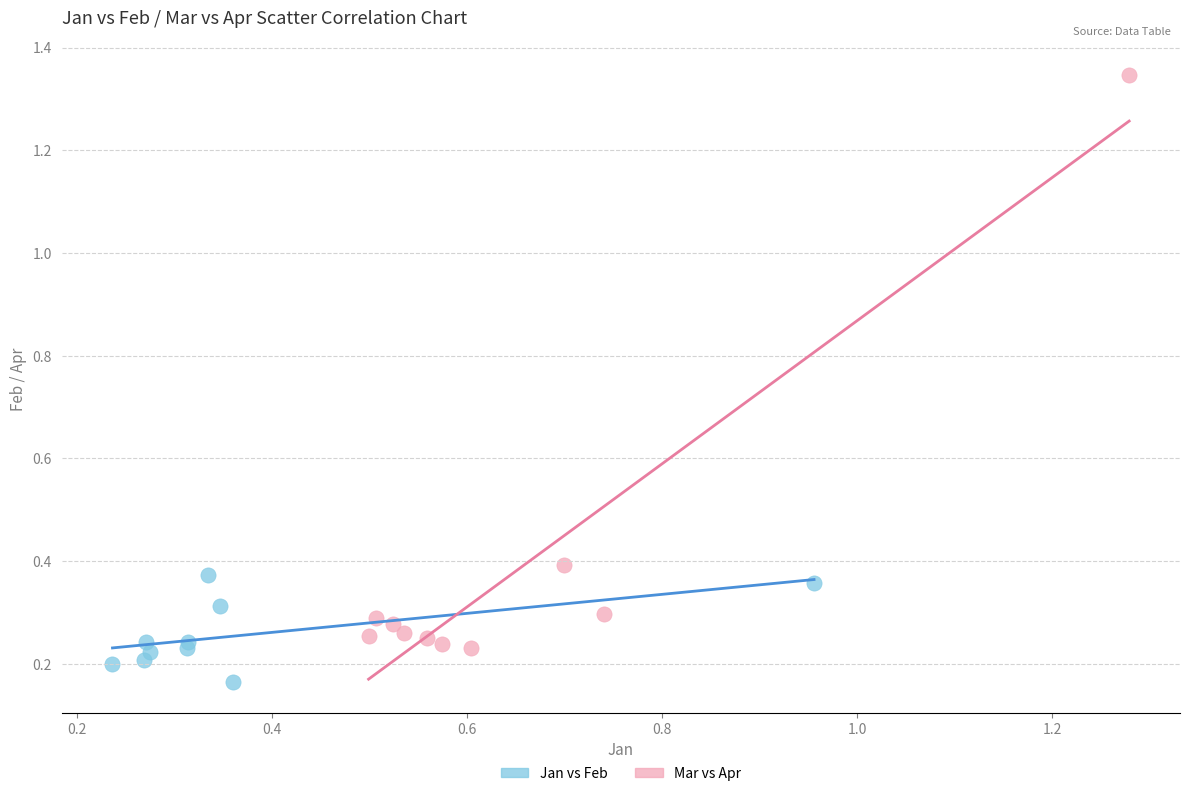

Which series contains the lowest Y value?

Jan vs Feb